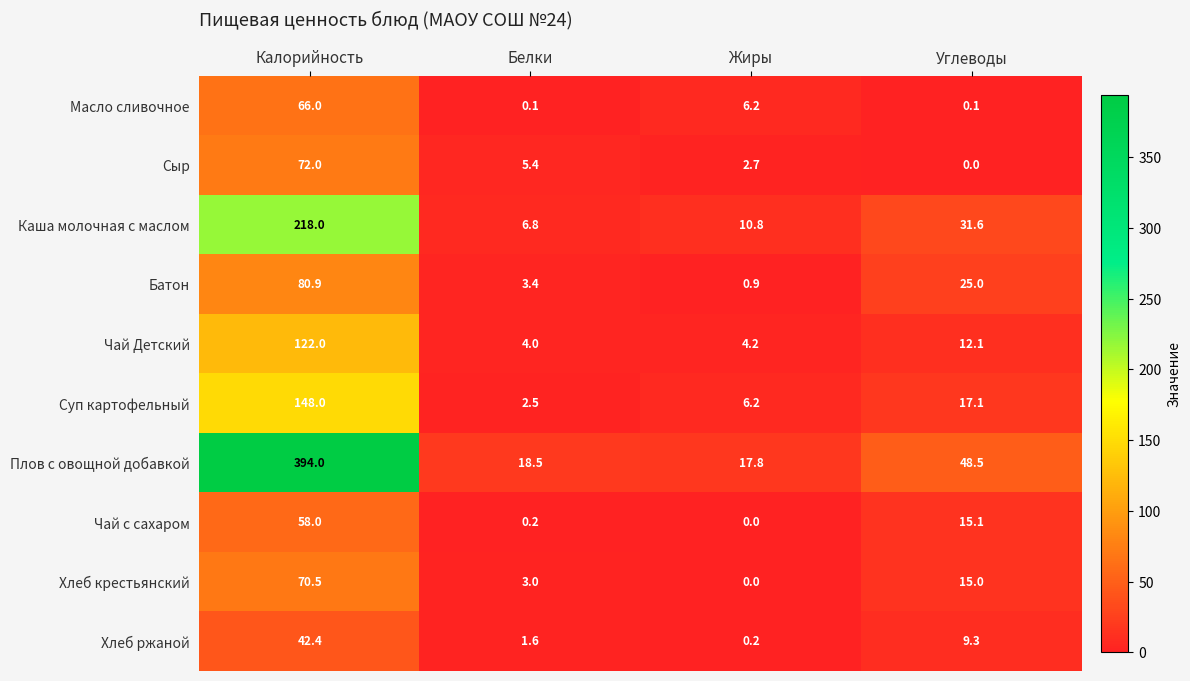

What is the difference between the maximum and minimum values in the Чай с сахаром series?

58.0